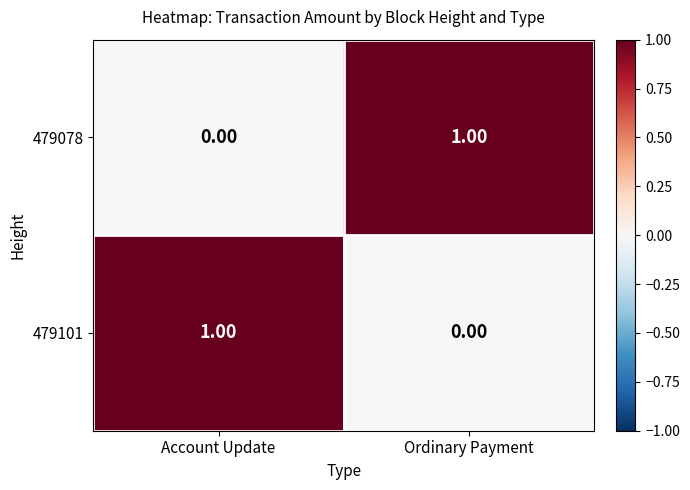

What is the total value across all series at Account Update?

1